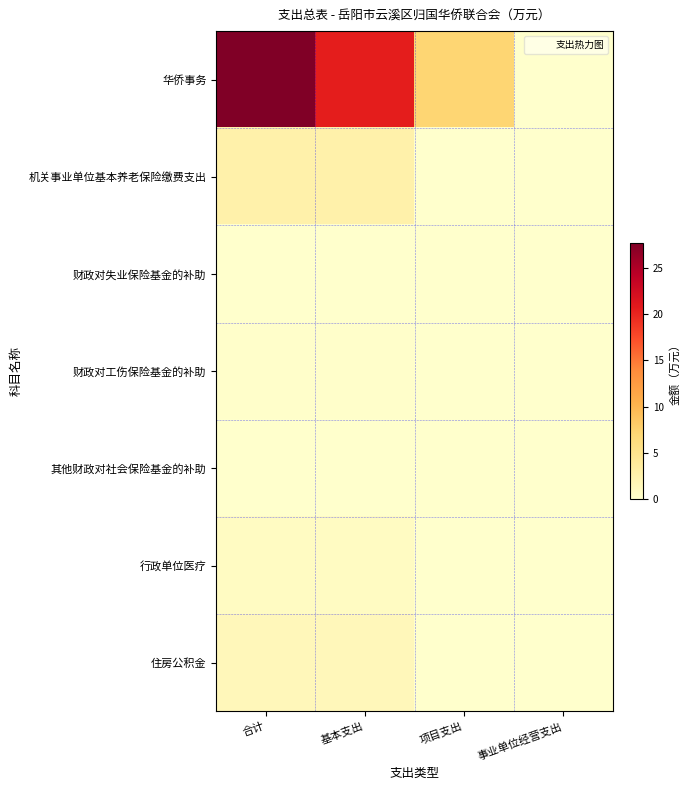

At which category is the sum across all series the highest?

合计